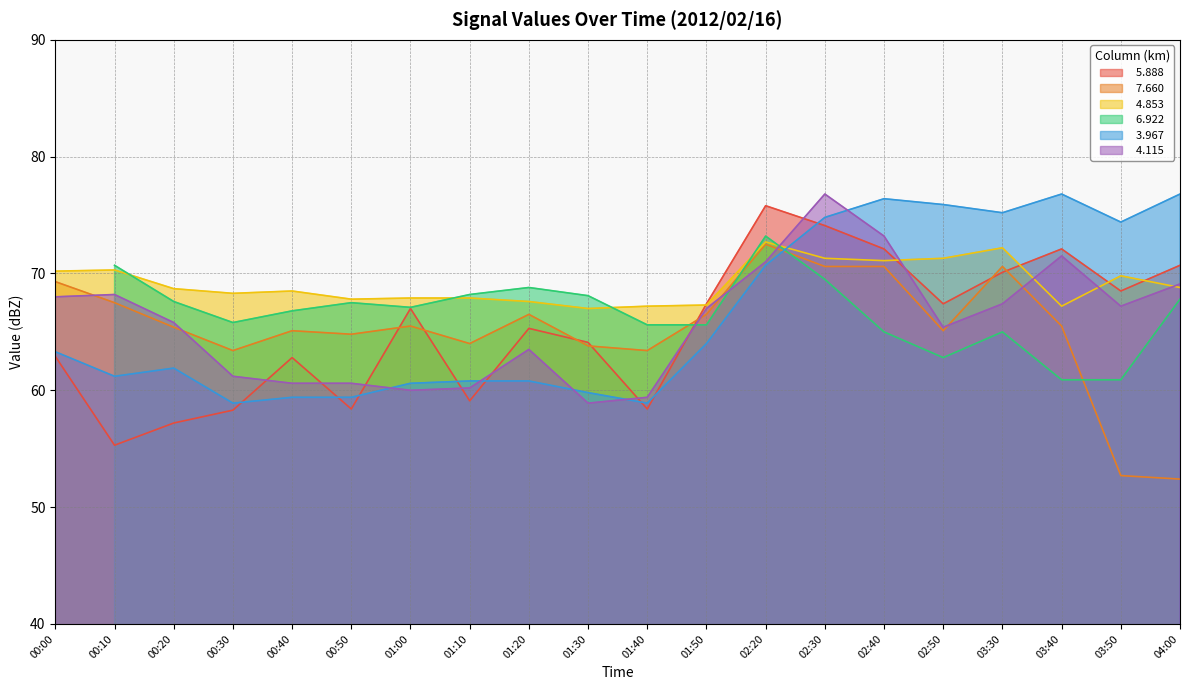

What position from the right is 03:30?

4